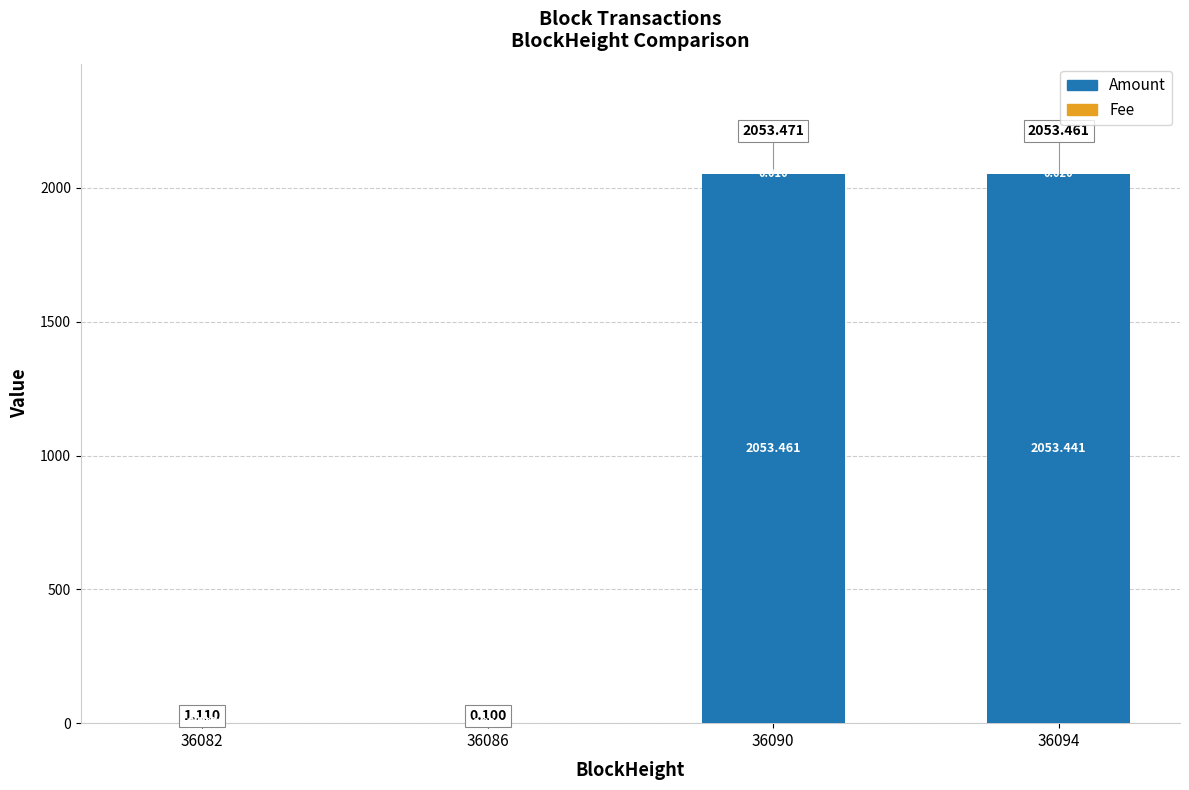

Which series has the widest spread of values?

Amount